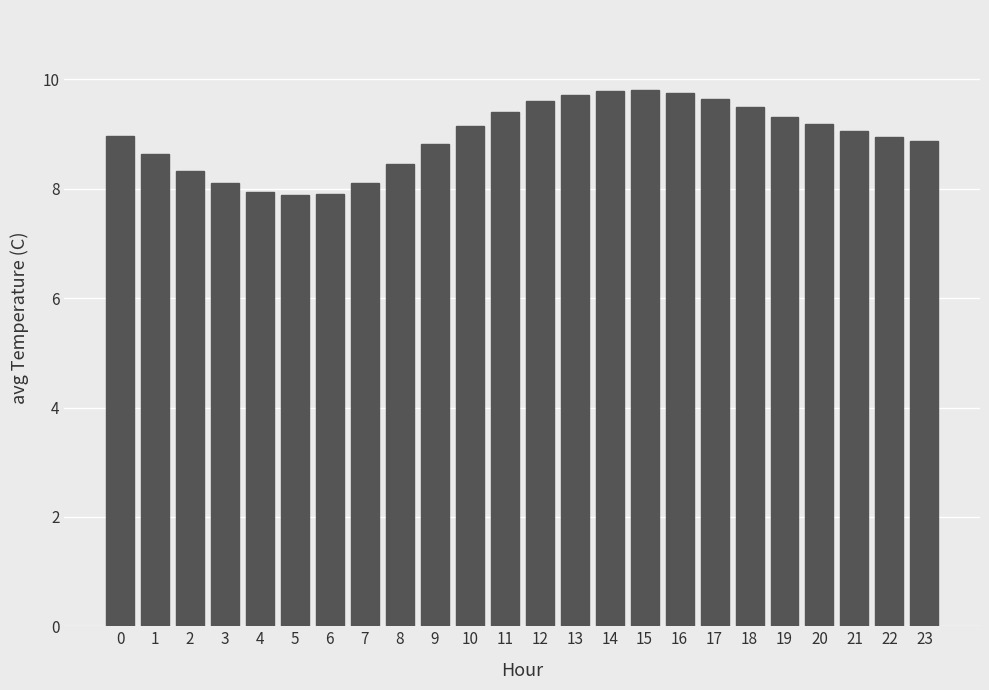

Are the bars grouped side by side (vs. stacked)?

No